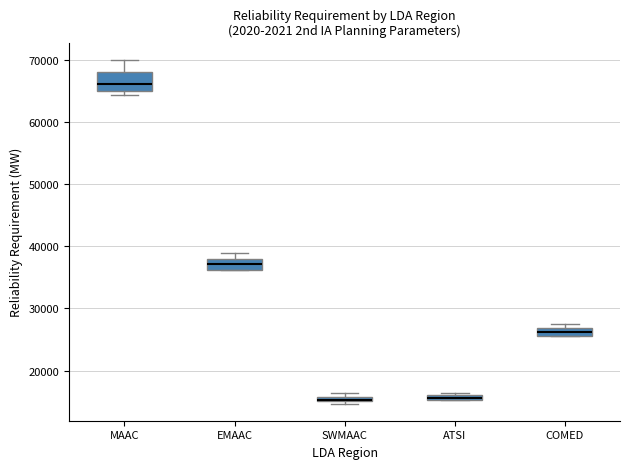

Comparing the boxes themselves (not the whiskers), which one is the tallest?

MAAC